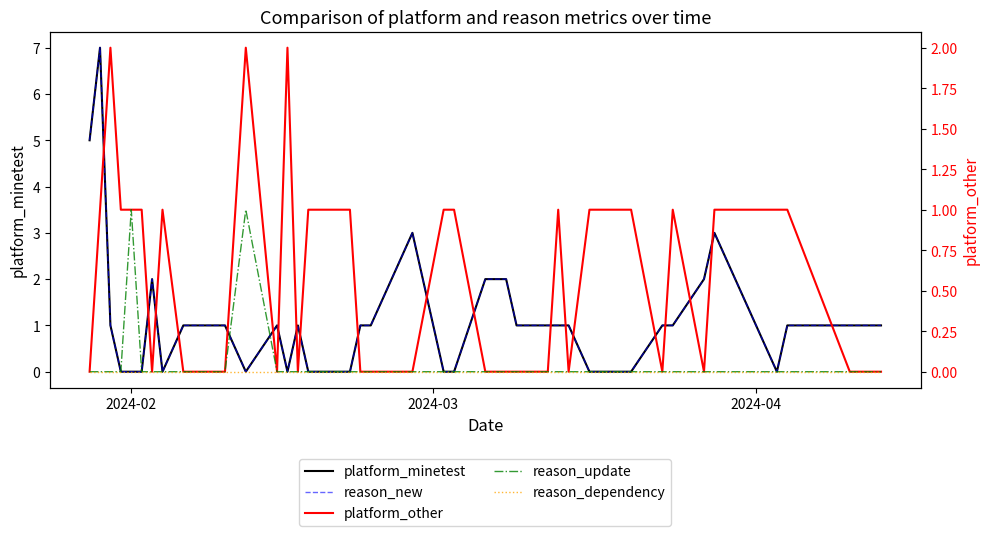

What are all the series names shown in the legend?

platform_minetest, reason_new, platform_other, reason_update, reason_dependency